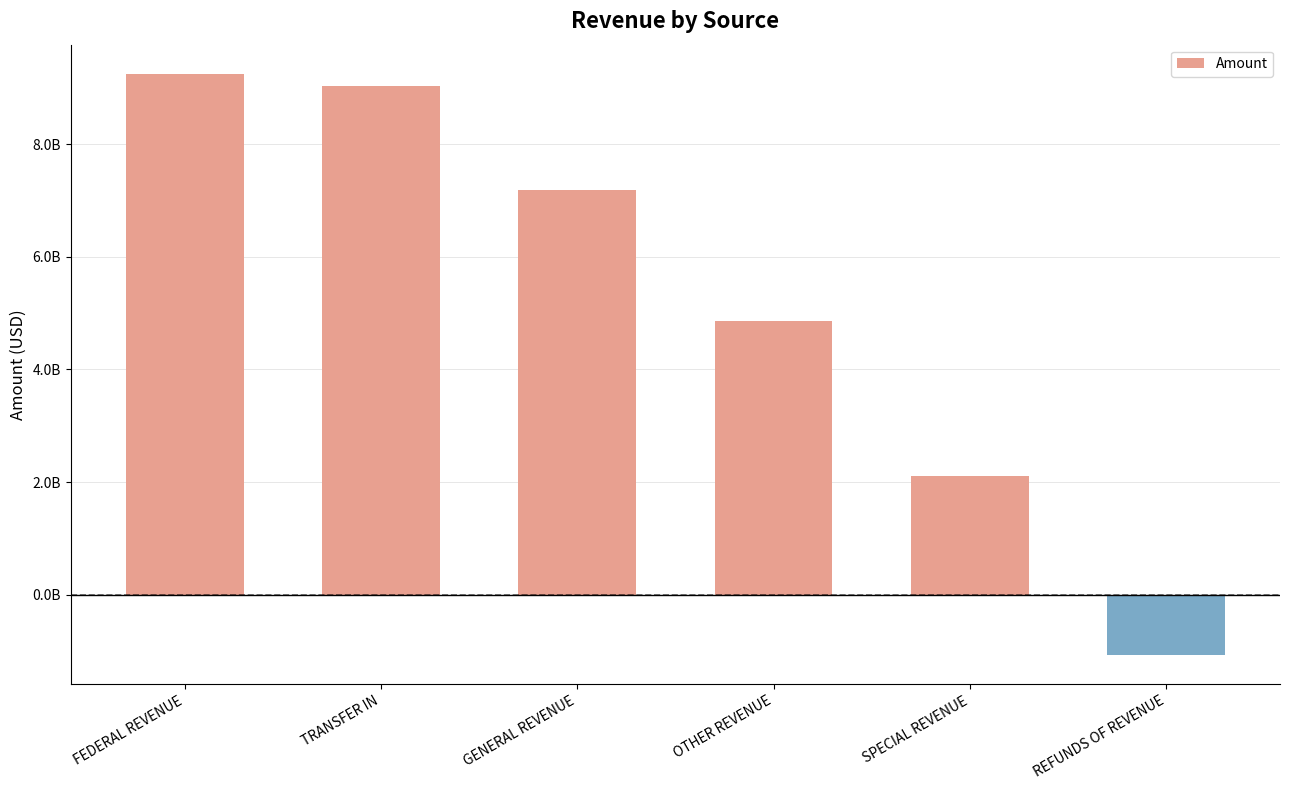

Does the chart contain any negative values?

Yes